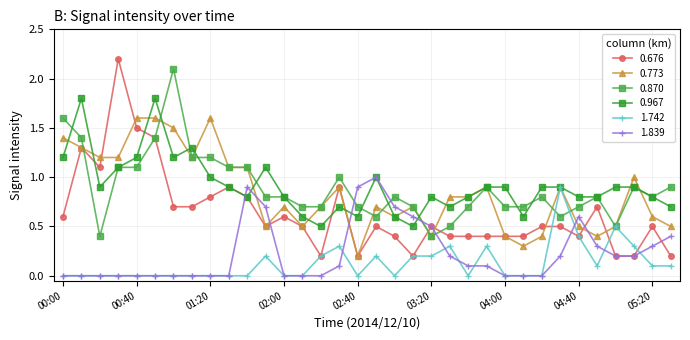

What is the difference between the maximum and minimum values in the 1.839 series?

1.0